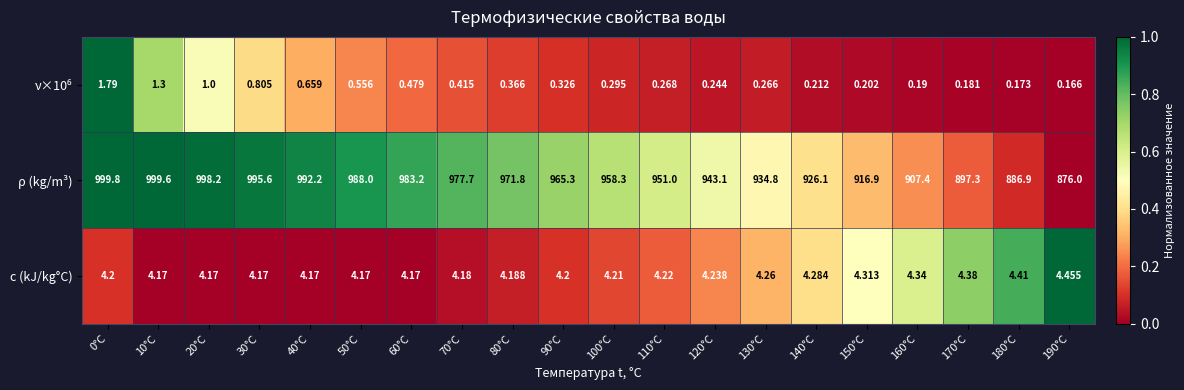

Between 90°C and 150°C, which series saw the biggest shift?

ρ (kg/m³)